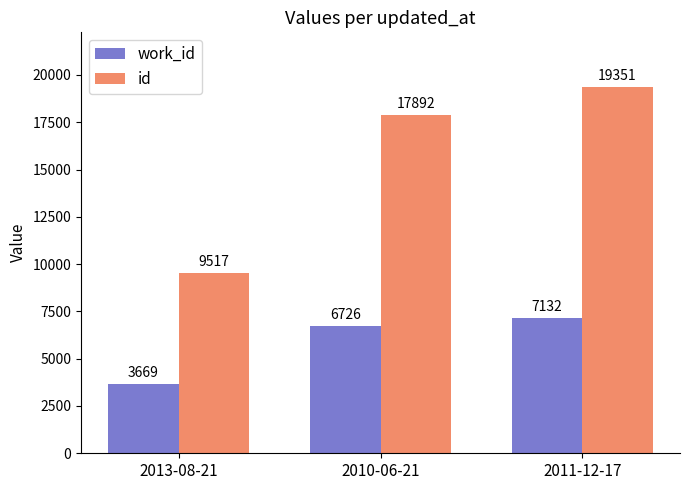

Where is id nearest to the value 14434?

2010-06-21